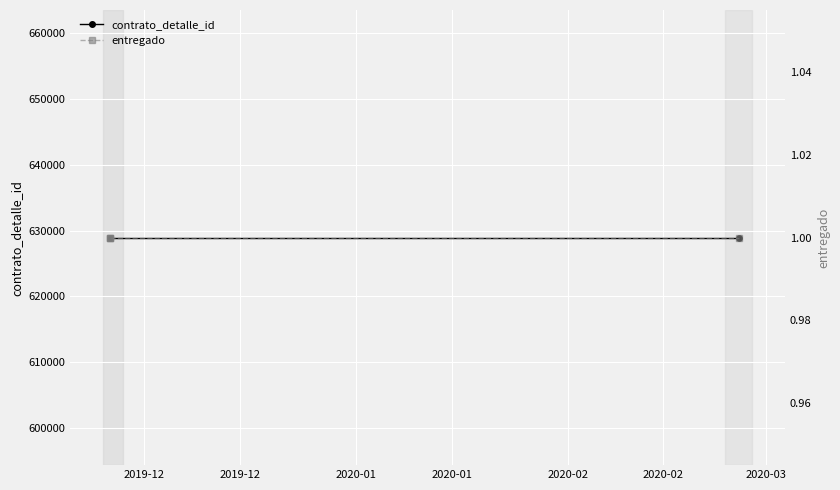

At which label does contrato_detalle_id reach its peak?

2019-12